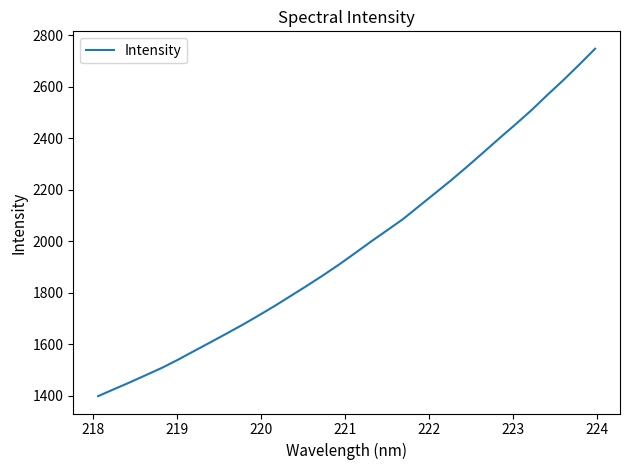

How many series are shown in this chart?

1